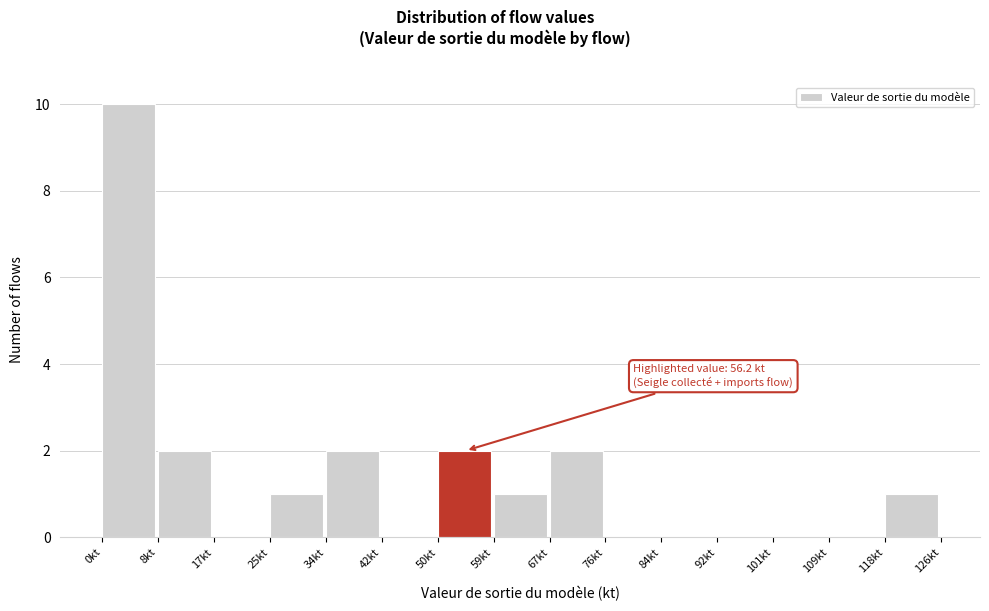

Which range on the x-axis has the tallest bar?

0.0 to 8.4